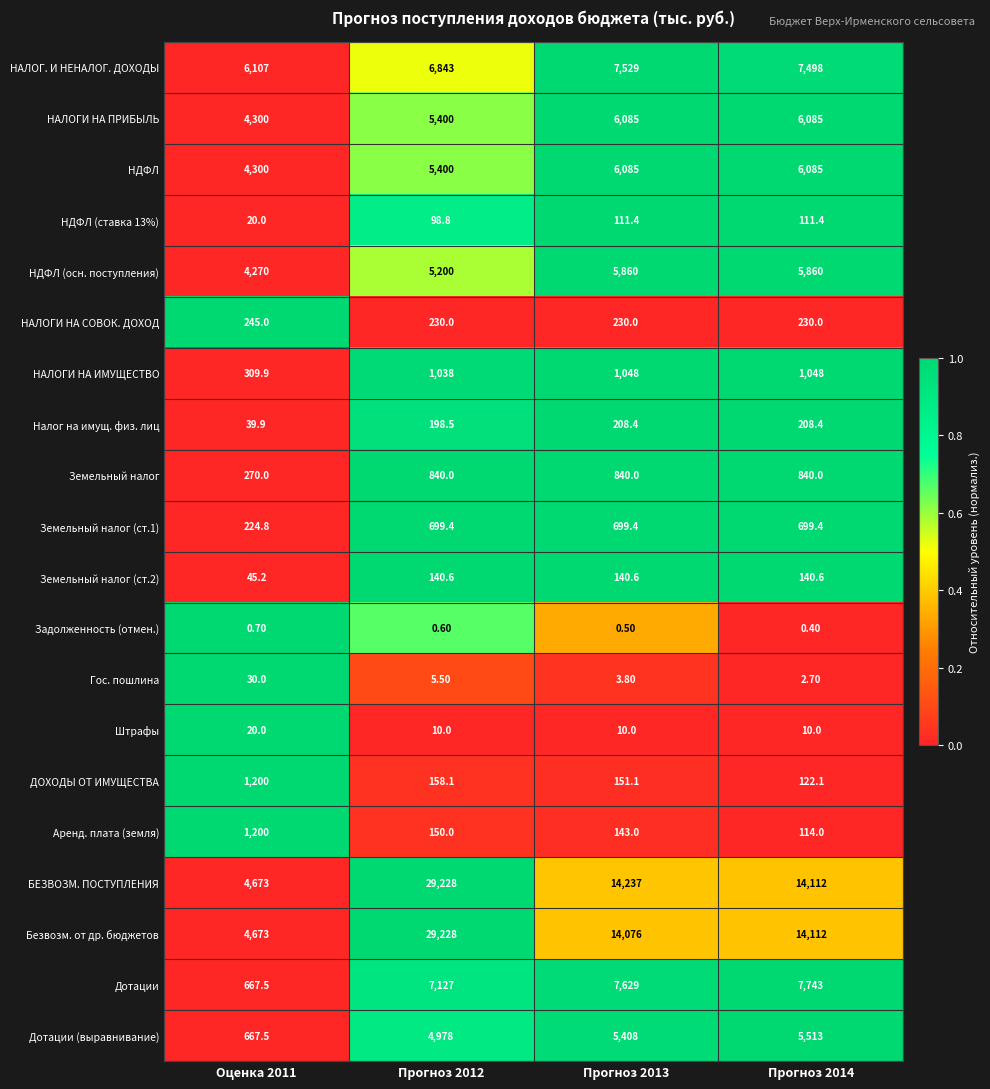

What is the total value across all series at Прогноз 2012?

96973.5